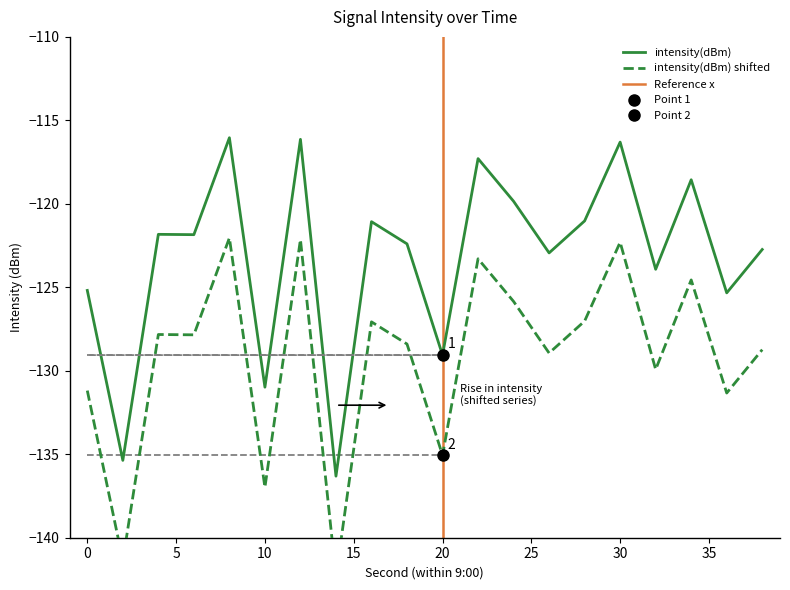

What is the maximum value for intensity(dBm)?

-116.0